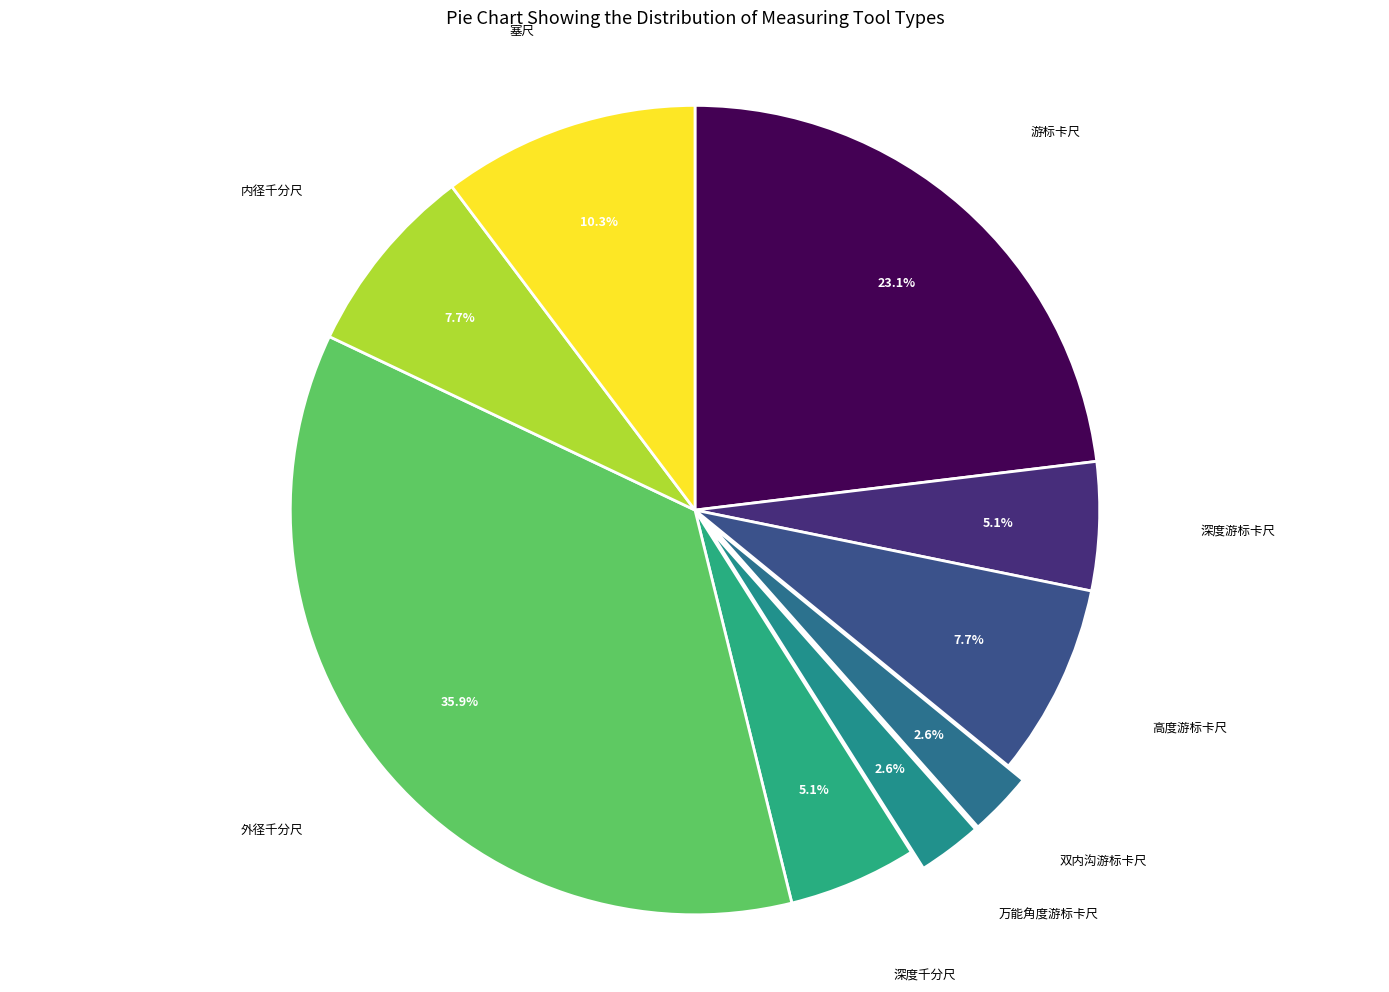

What is the largest slice in the pie chart?

外径千分尺